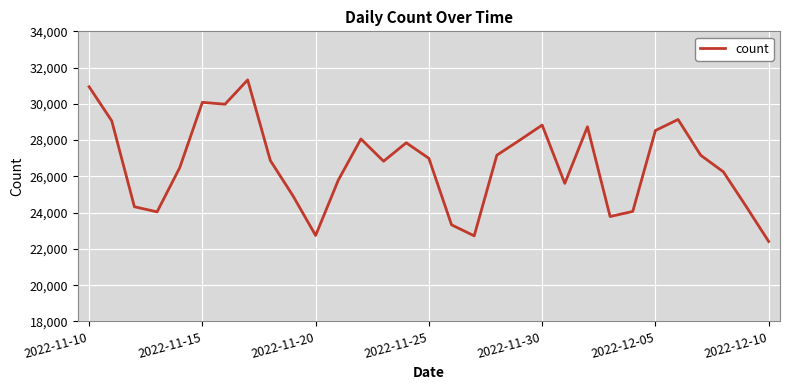

What is the difference between the maximum and minimum values?

8913